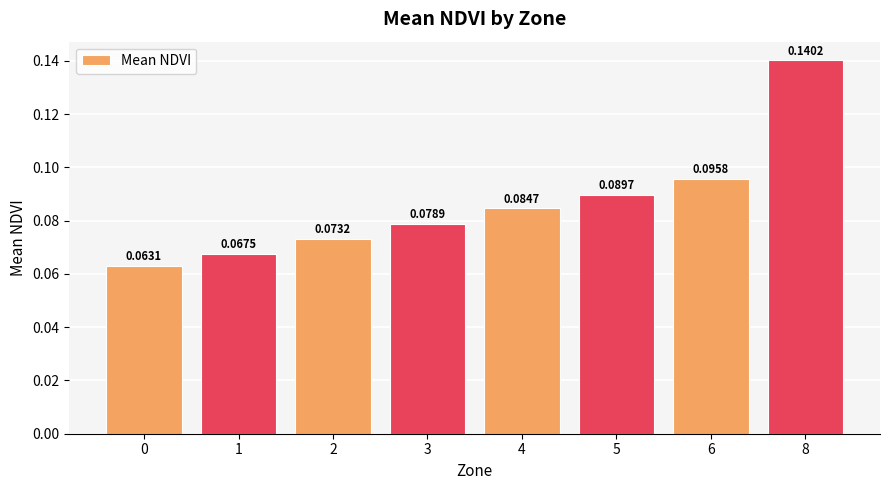

How many bars are there in total?

8